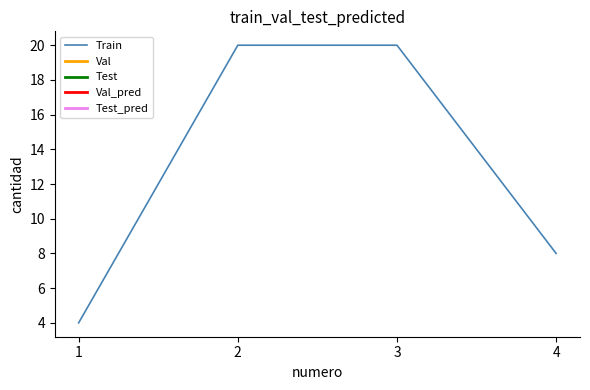

Reading left to right, what are all the values shown in this chart?

1=4	2=20	3=20	4=8